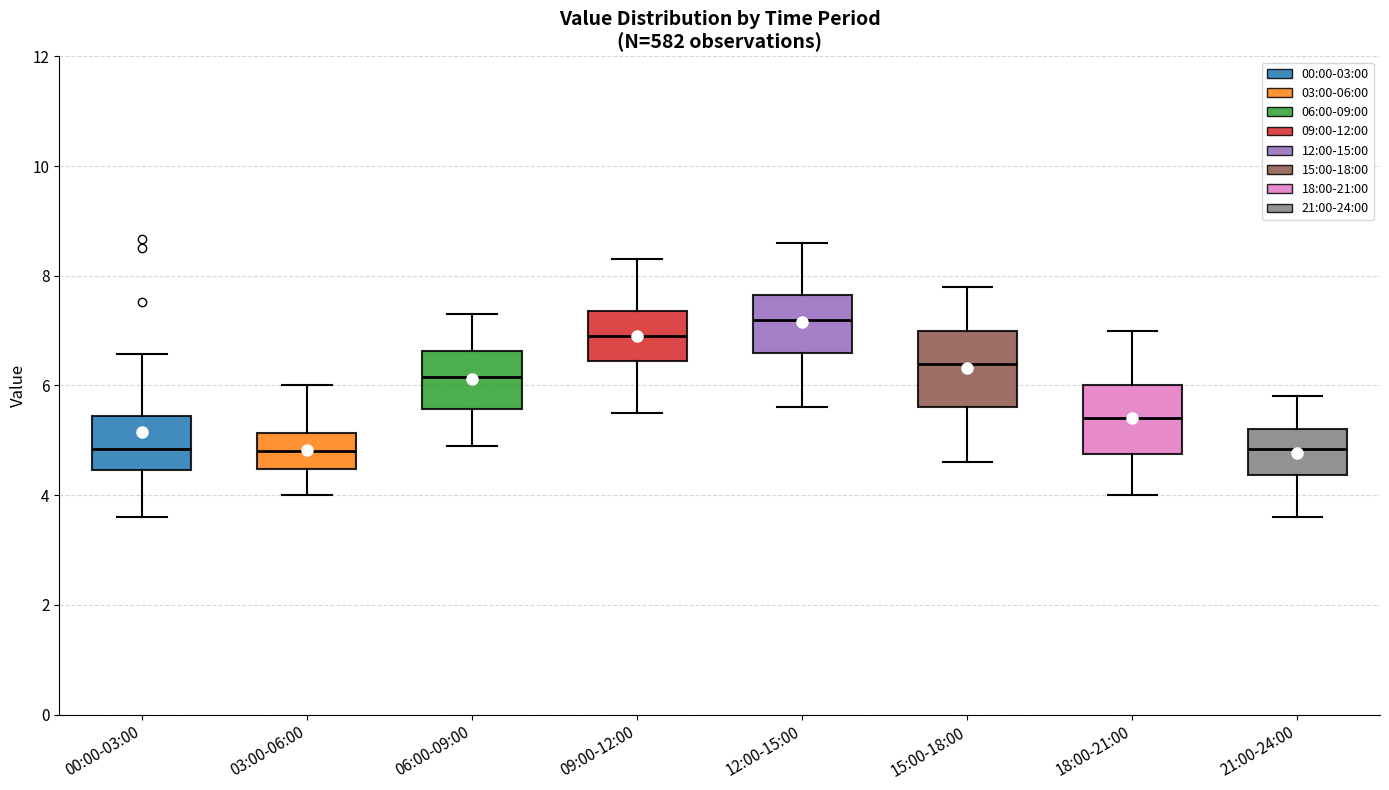

Where does the lower whisker of the box for 09:00-12:00 end on the y-axis? The values are not printed on the chart, so give them approximately, as read against the axis.

5.6